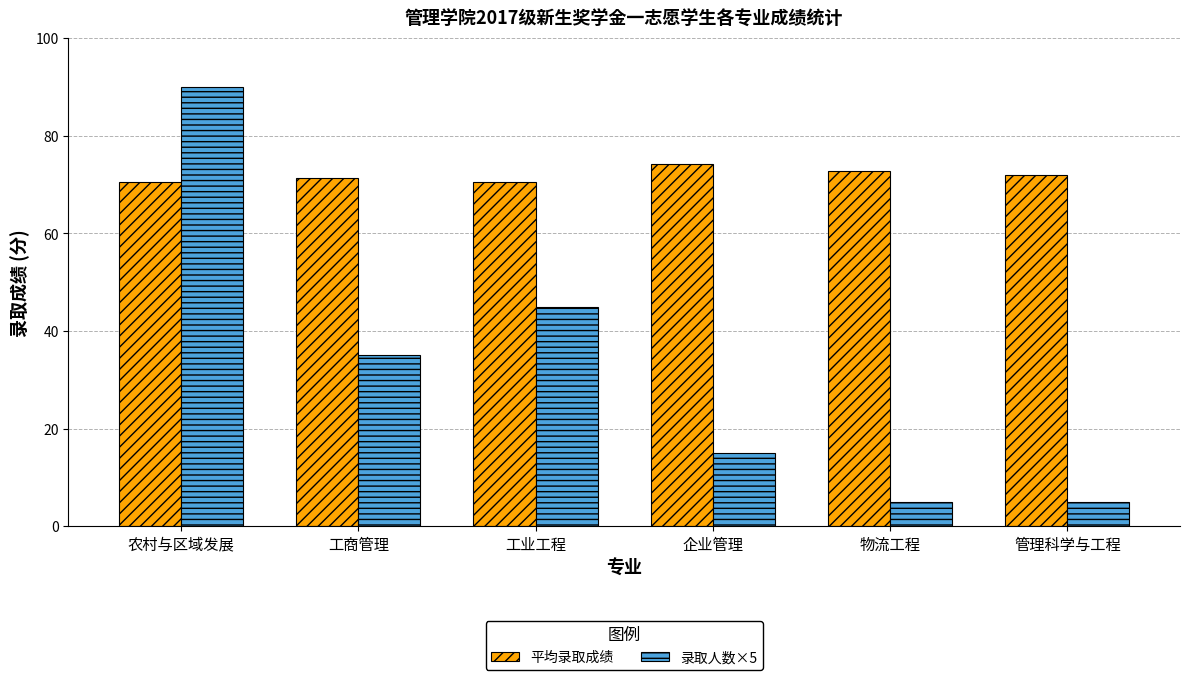

How many categories are shown in the chart?

6